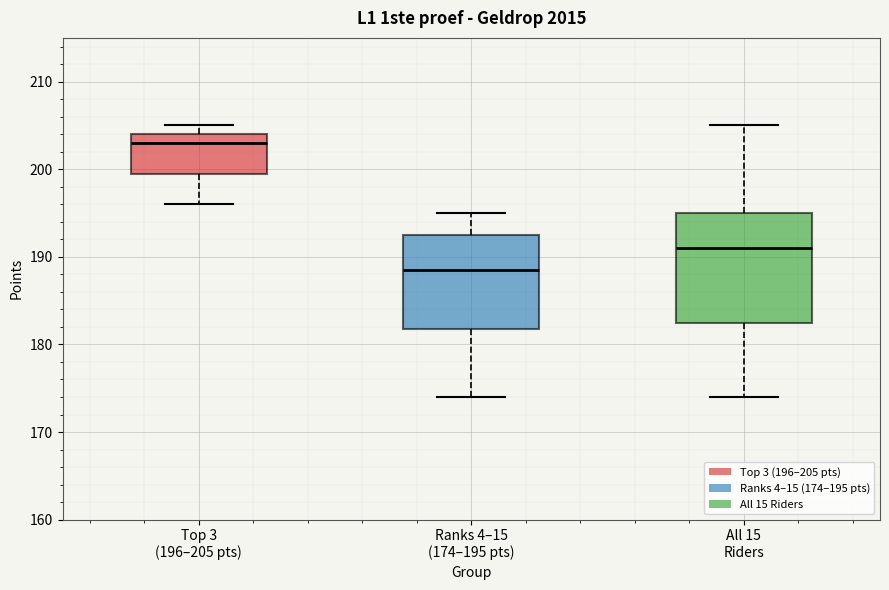

Which box is the tallest, from its lower edge to its upper edge?

All 15 Riders